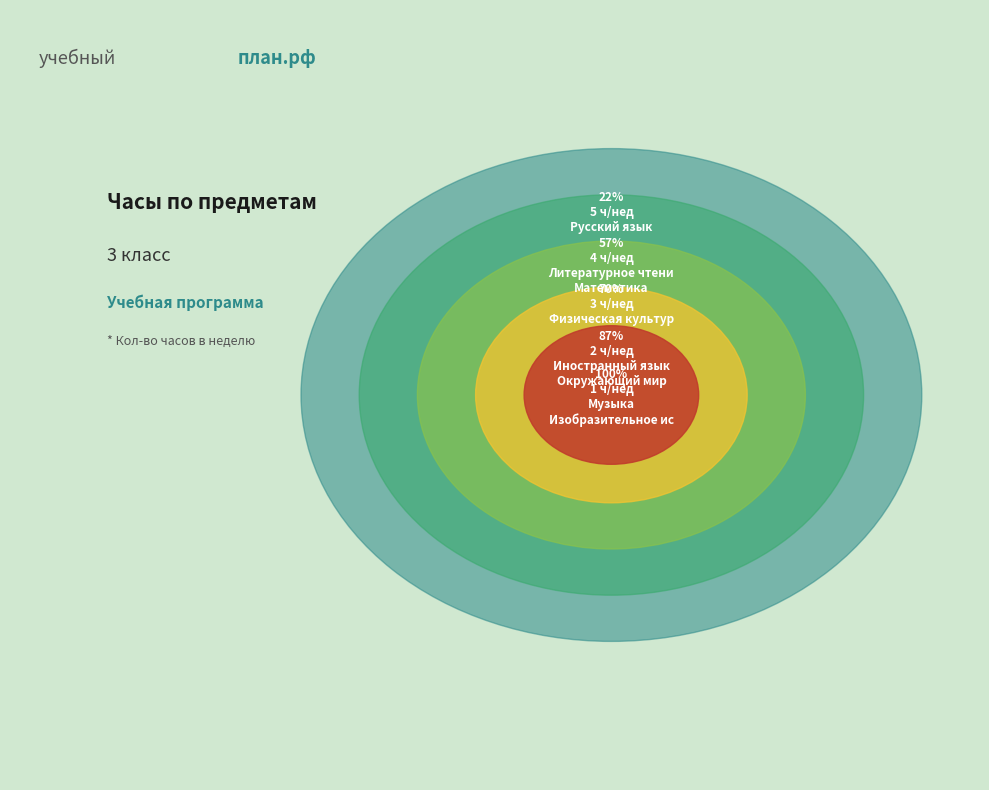

Which has a higher value, Изобразительное искусство or Физическая культура?

Физическая культура